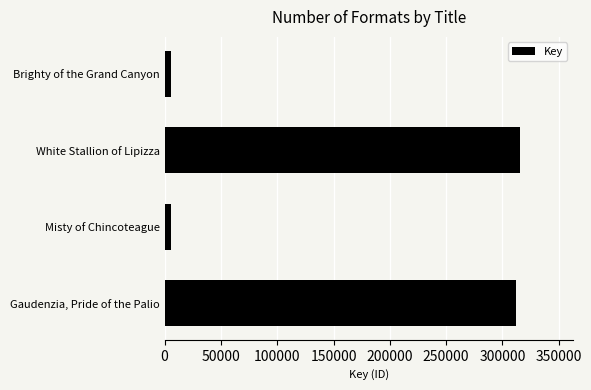

Between White Stallion of Lipizza and Brighty of the Grand Canyon, which is larger?

White Stallion of Lipizza